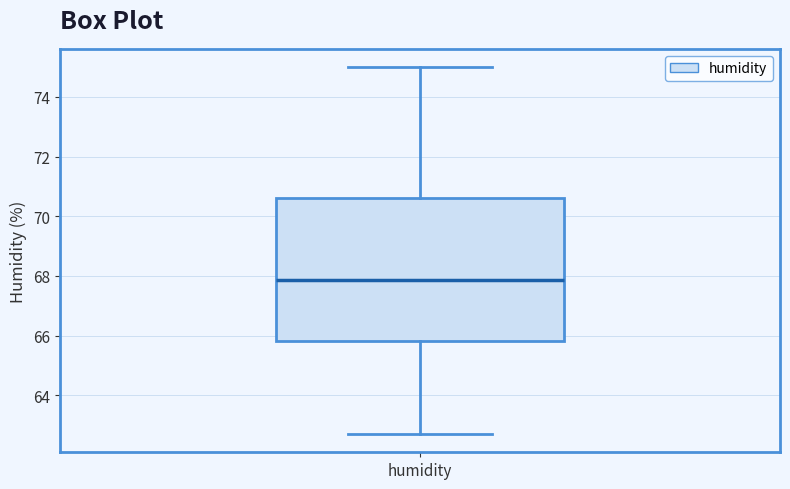

Read this box plot against the y-axis: the position of the median line, the range covered by the box, and the ends of both whiskers. The values are not printed on the chart, so give them approximately, as read against the axis.

median 67.8, box 65.8 to 70.6, whiskers 62.8 to 75.0